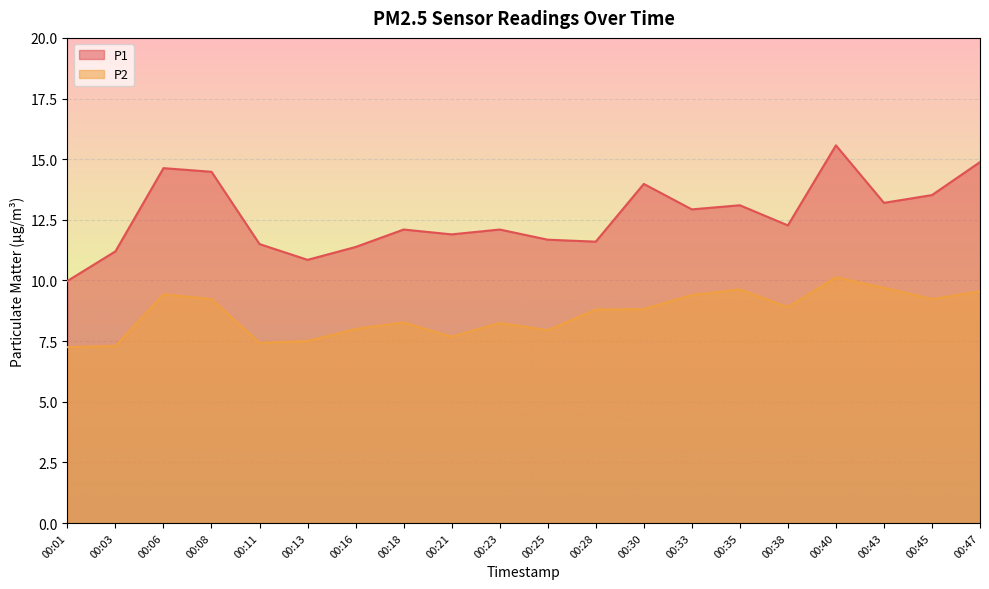

Read the P1 value at 00:23.

12.1